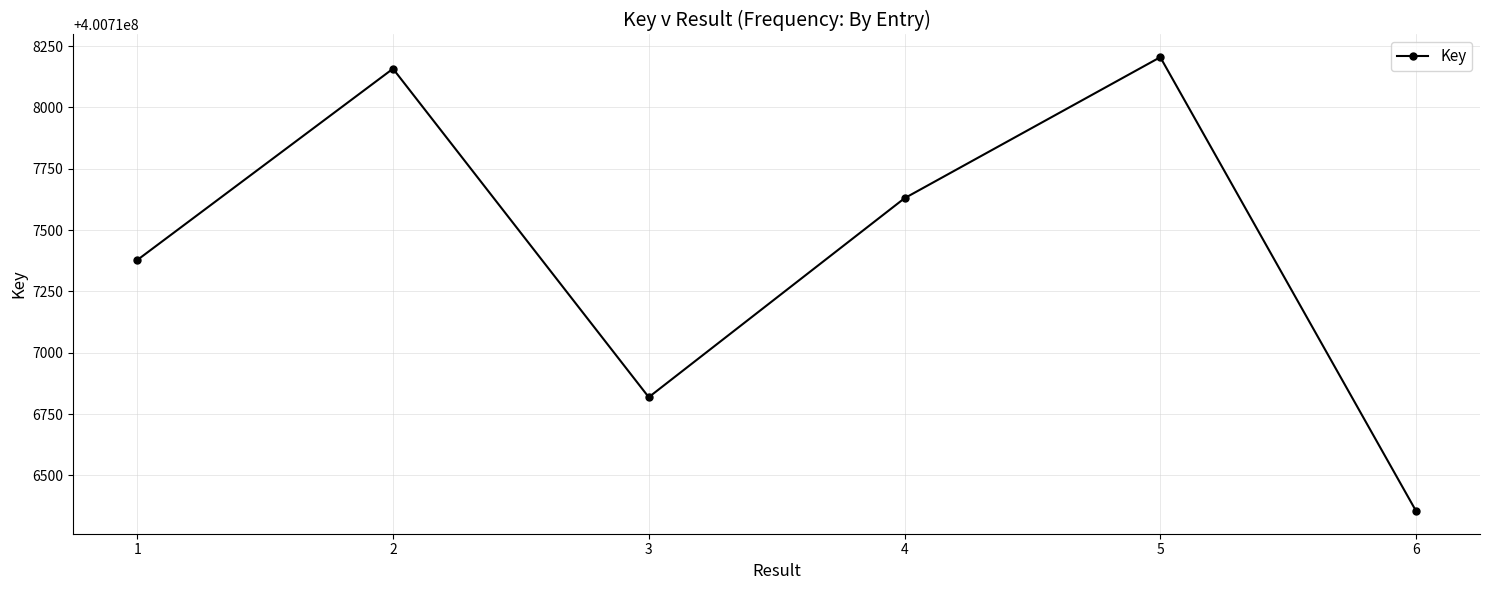

The value at 2 is 635104699. True or false?

False